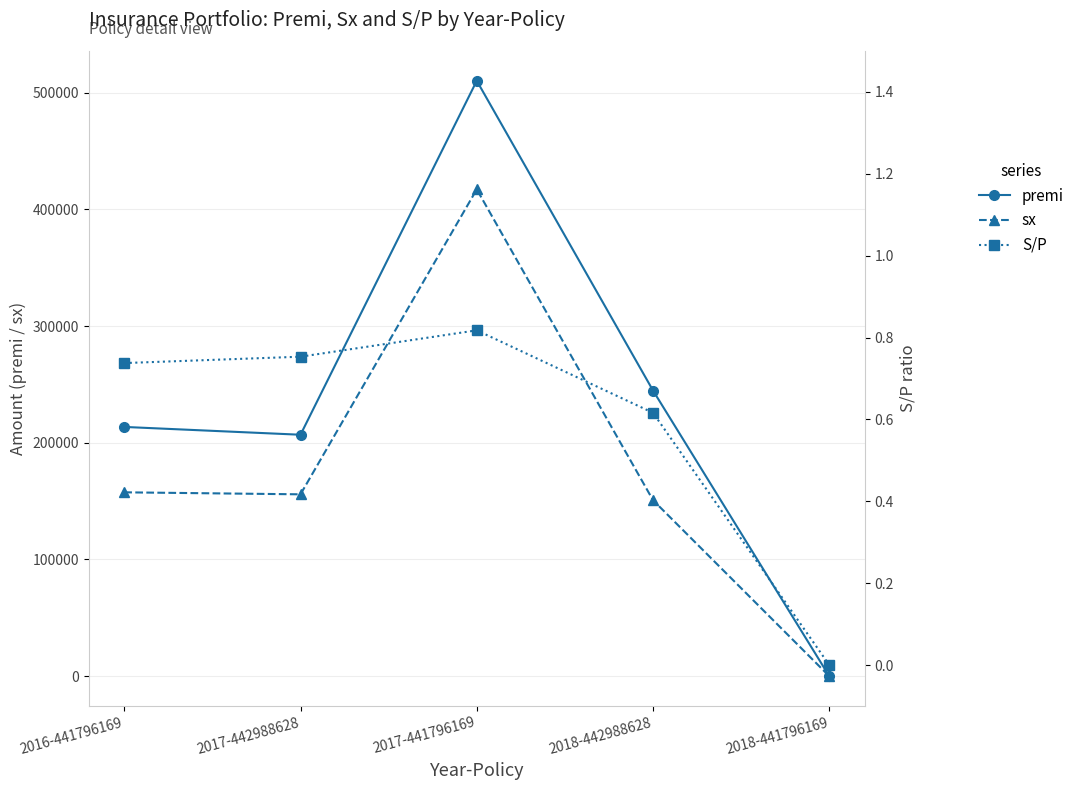

At which label does sx first exceed 155839?

2016-441796169